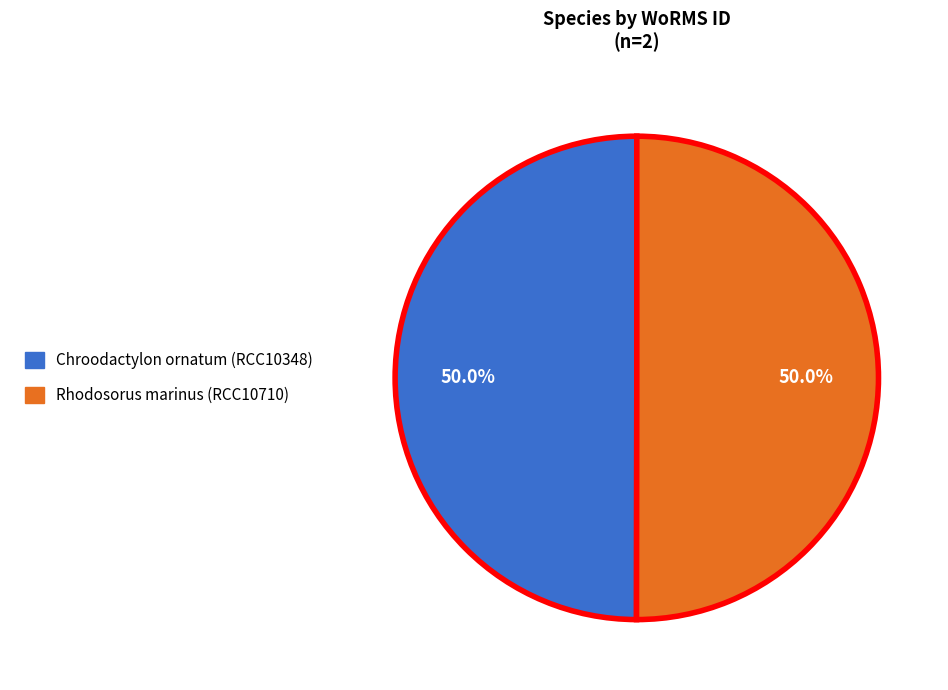

What portion of the pie excludes Rhodosorus marinus (RCC10710)?

50.0%